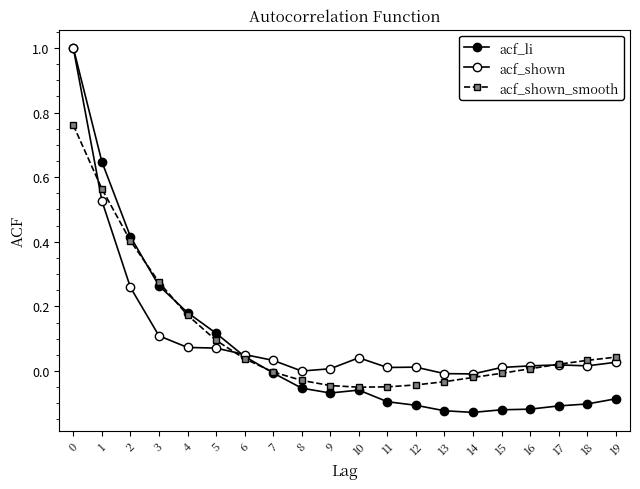

Where is the first local maximum for acf_shown?

10